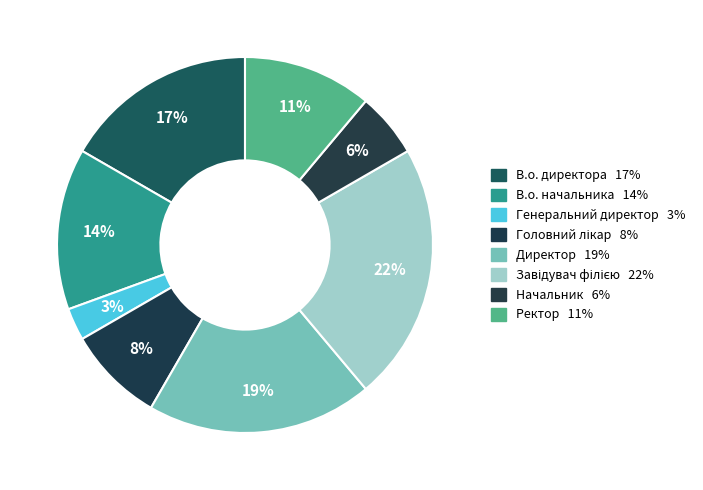

How many segments does this pie chart have?

8